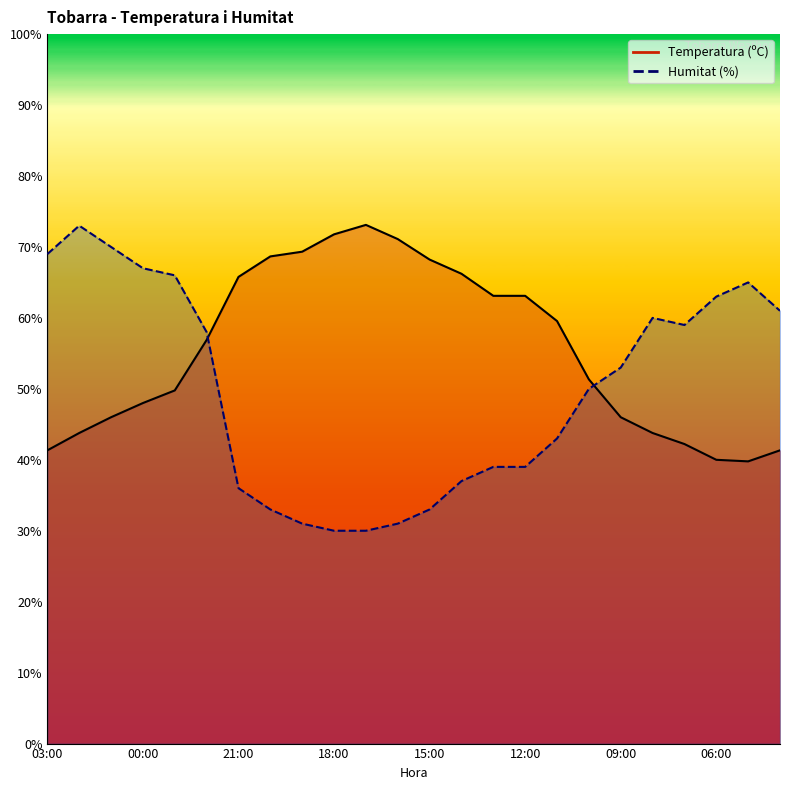

At which category does Humitat (%) reach its first local peak?

02:00